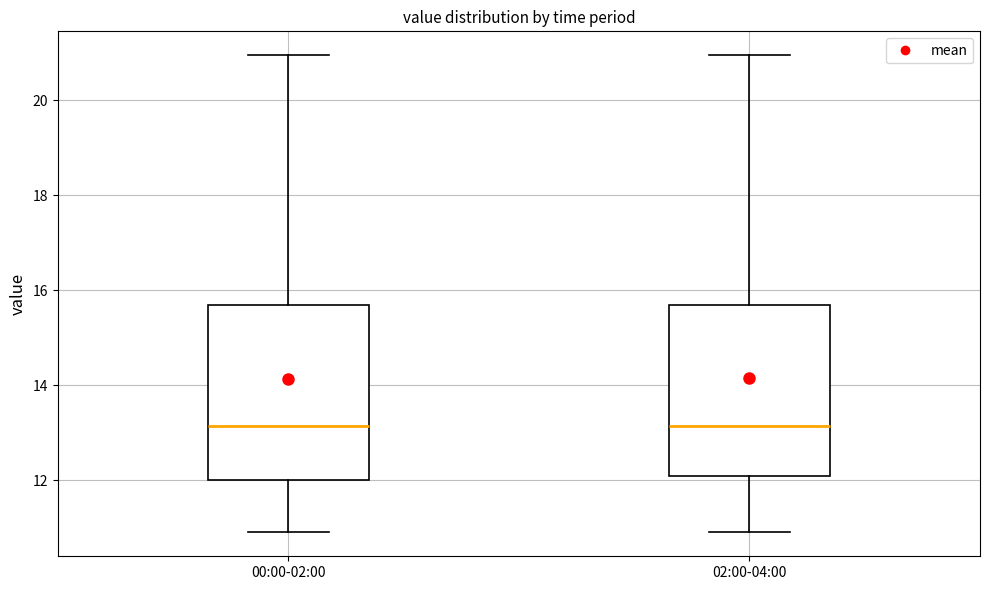

Where is the upper edge of the box for 02:00-04:00 on the y-axis? The values are not printed on the chart, so give them approximately, as read against the axis.

15.6